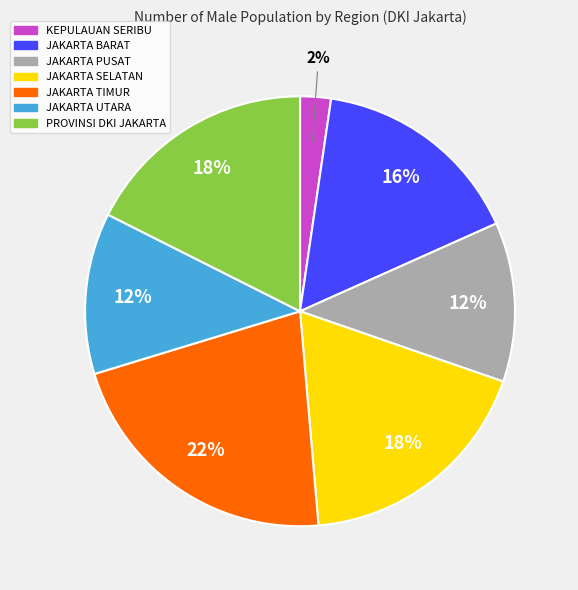

Between KEPULAUAN SERIBU and JAKARTA UTARA, which is larger?

JAKARTA UTARA